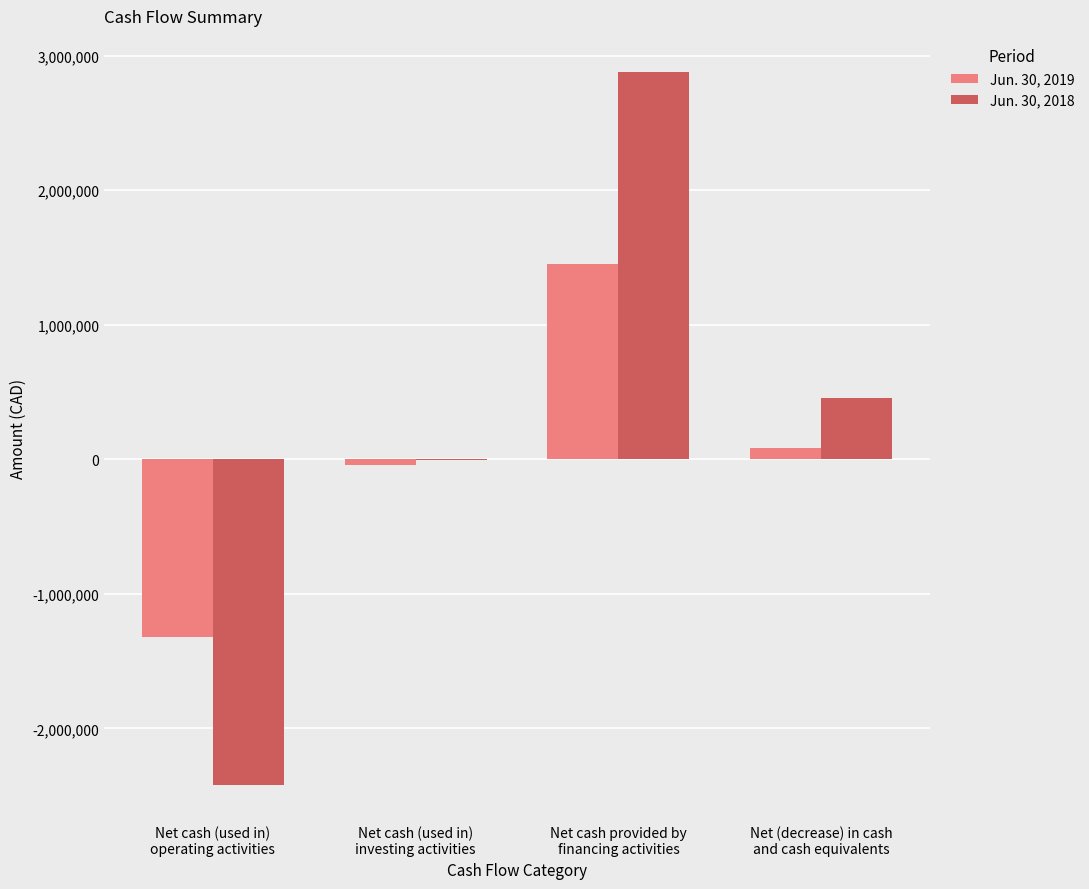

The Jun. 30, 2018 series shows -7844 at Net cash (used in)
investing activities. True or false?

True